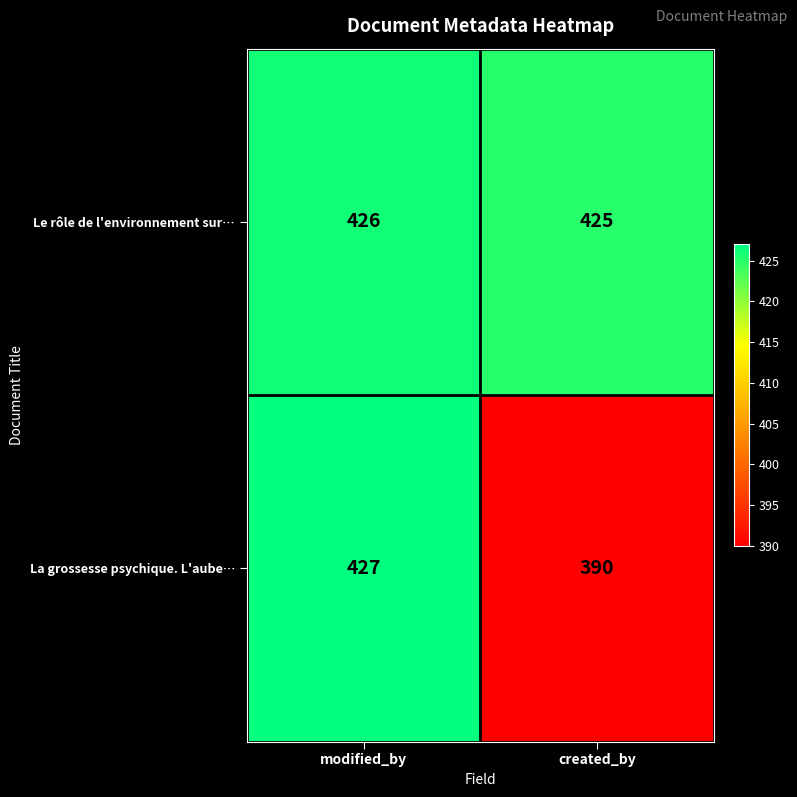

At how many categories does at least one series exceed 405?

2